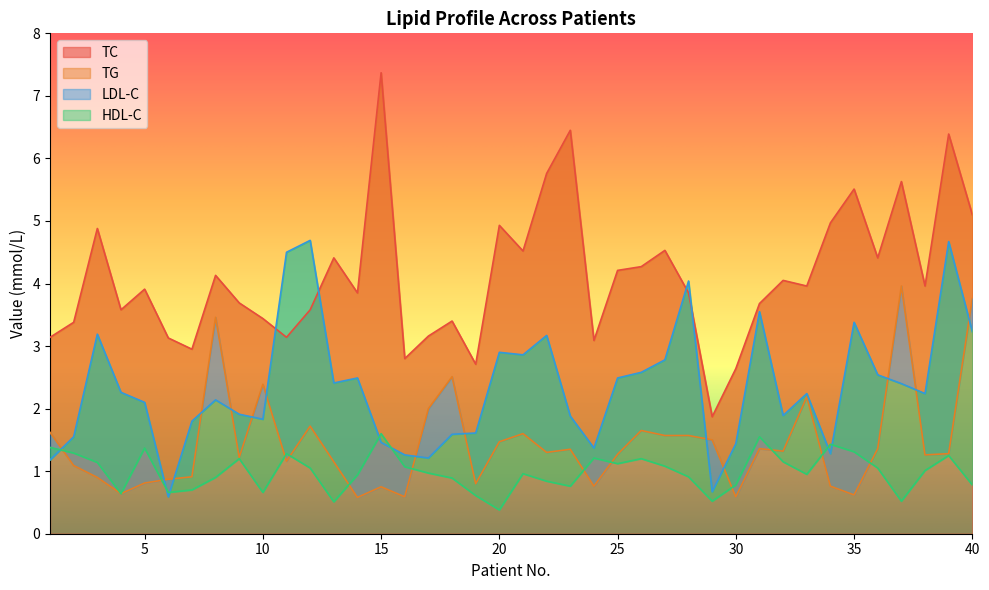

Read the LDL-C value at 10.

1.8